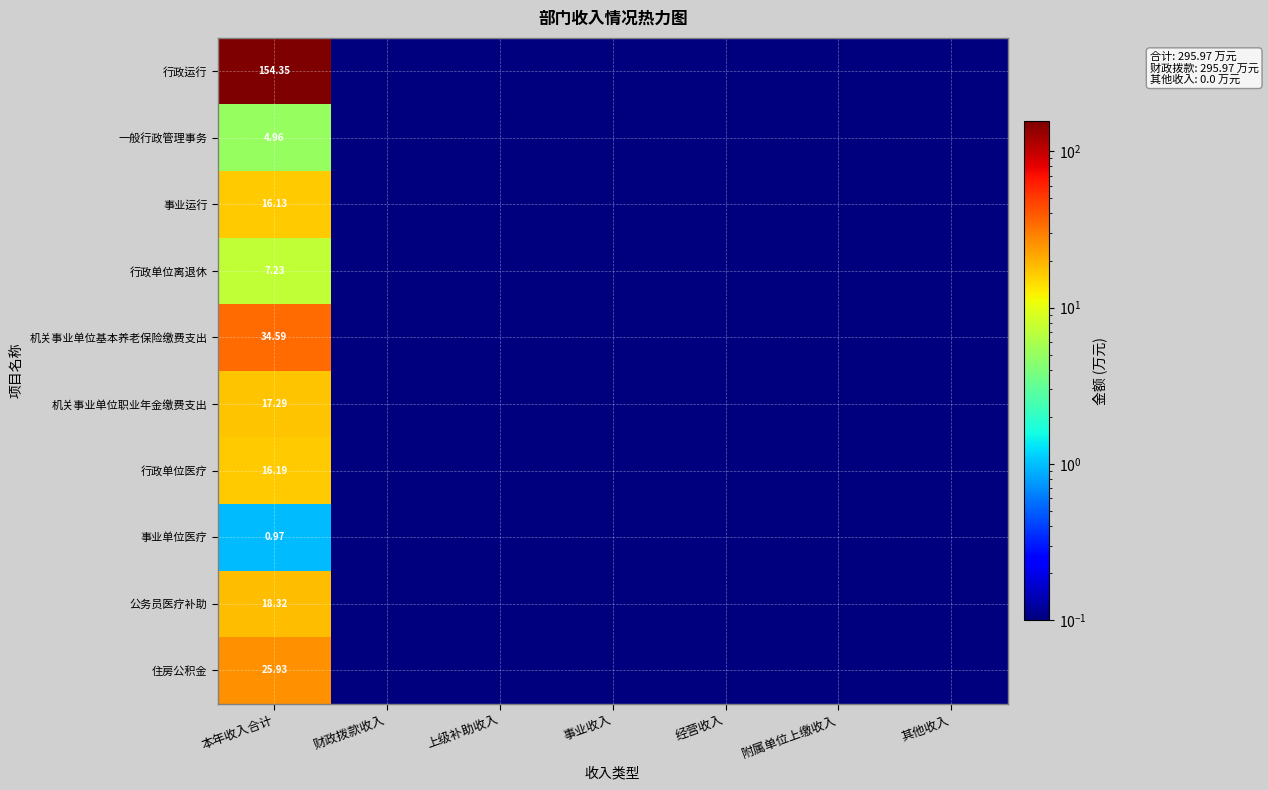

At which category is the sum across all series the highest?

本年收入合计